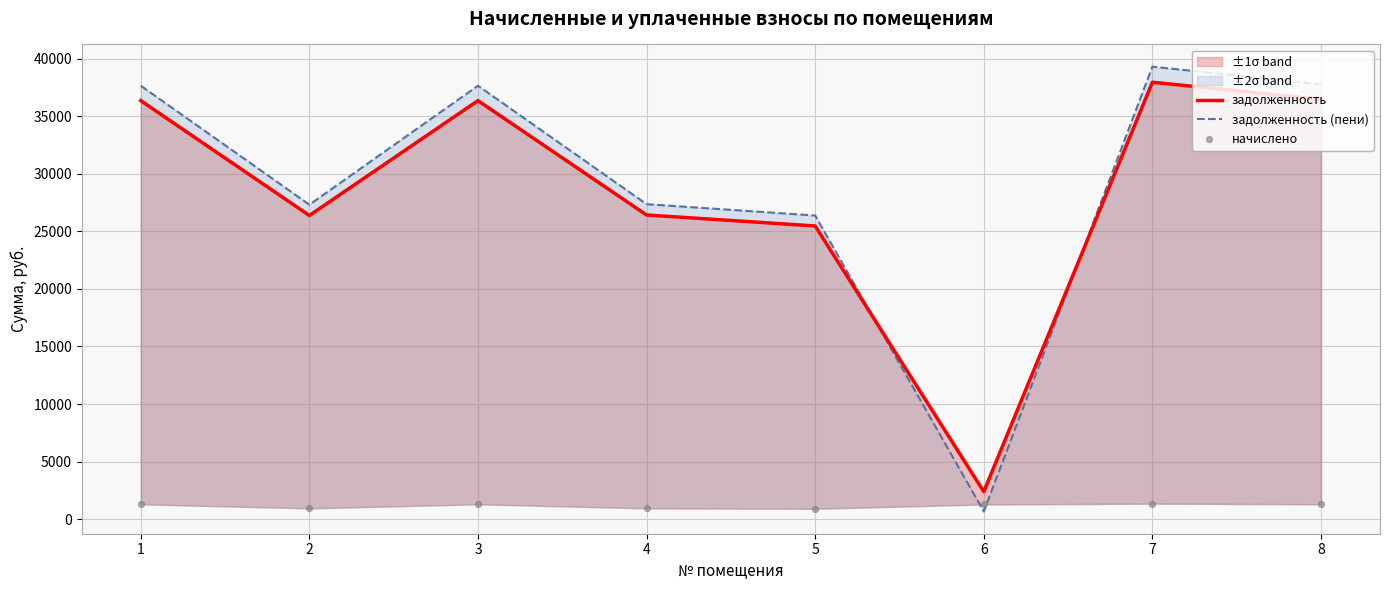

Which series contains the highest Y value?

задолженность (пени)